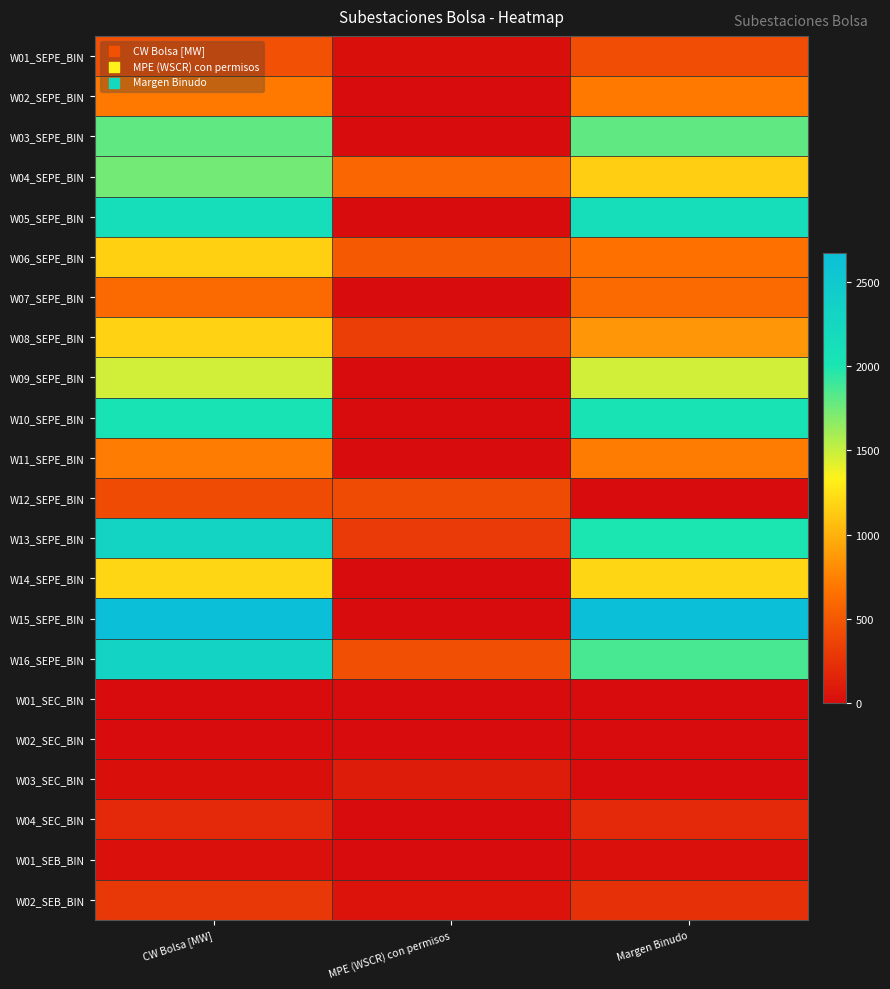

Reading right to left, what are all the values shown in this chart?

W01_SEPE_BIN: Margen Binudo=426.2	MPE (WSCR) con permisos=18.0	CW Bolsa [MW]=444.2
W02_SEPE_BIN: Margen Binudo=706.5	MPE (WSCR) con permisos=0.0	CW Bolsa [MW]=706.5
W03_SEPE_BIN: Margen Binudo=1795.3	MPE (WSCR) con permisos=0.0	CW Bolsa [MW]=1795.3
W04_SEPE_BIN: Margen Binudo=1147.0	MPE (WSCR) con permisos=593.0	CW Bolsa [MW]=1740.0
W05_SEPE_BIN: Margen Binudo=2139.9	MPE (WSCR) con permisos=0.0	CW Bolsa [MW]=2139.9
W06_SEPE_BIN: Margen Binudo=653.5	MPE (WSCR) con permisos=507.2	CW Bolsa [MW]=1160.6
W07_SEPE_BIN: Margen Binudo=615.1	MPE (WSCR) con permisos=0.0	CW Bolsa [MW]=615.1
W08_SEPE_BIN: Margen Binudo=856.5	MPE (WSCR) con permisos=318.9	CW Bolsa [MW]=1175.4
W09_SEPE_BIN: Margen Binudo=1467.6	MPE (WSCR) con permisos=0.0	CW Bolsa [MW]=1467.6
W10_SEPE_BIN: Margen Binudo=2034.2	MPE (WSCR) con permisos=0.0	CW Bolsa [MW]=2034.2
W11_SEPE_BIN: Margen Binudo=724.1	MPE (WSCR) con permisos=0.0	CW Bolsa [MW]=724.1
W12_SEPE_BIN: Margen Binudo=0.0	MPE (WSCR) con permisos=410.6	CW Bolsa [MW]=410.6
W13_SEPE_BIN: Margen Binudo=1993.4	MPE (WSCR) con permisos=300.0	CW Bolsa [MW]=2293.4
W14_SEPE_BIN: Margen Binudo=1191.6	MPE (WSCR) con permisos=0.0	CW Bolsa [MW]=1191.6
W15_SEPE_BIN: Margen Binudo=2671.6	MPE (WSCR) con permisos=0.0	CW Bolsa [MW]=2671.6
W16_SEPE_BIN: Margen Binudo=1867.9	MPE (WSCR) con permisos=442.4	CW Bolsa [MW]=2310.3
W01_SEC_BIN: Margen Binudo=0.0	MPE (WSCR) con permisos=0.0	CW Bolsa [MW]=0.0
W02_SEC_BIN: Margen Binudo=0.0	MPE (WSCR) con permisos=0.0	CW Bolsa [MW]=0.0
W03_SEC_BIN: Margen Binudo=0.0	MPE (WSCR) con permisos=107.0	CW Bolsa [MW]=20.9
W04_SEC_BIN: Margen Binudo=188.3	MPE (WSCR) con permisos=0.0	CW Bolsa [MW]=188.3
W01_SEB_BIN: Margen Binudo=27.0	MPE (WSCR) con permisos=0.0	CW Bolsa [MW]=27.0
W02_SEB_BIN: Margen Binudo=241.9	MPE (WSCR) con permisos=50.0	CW Bolsa [MW]=291.9